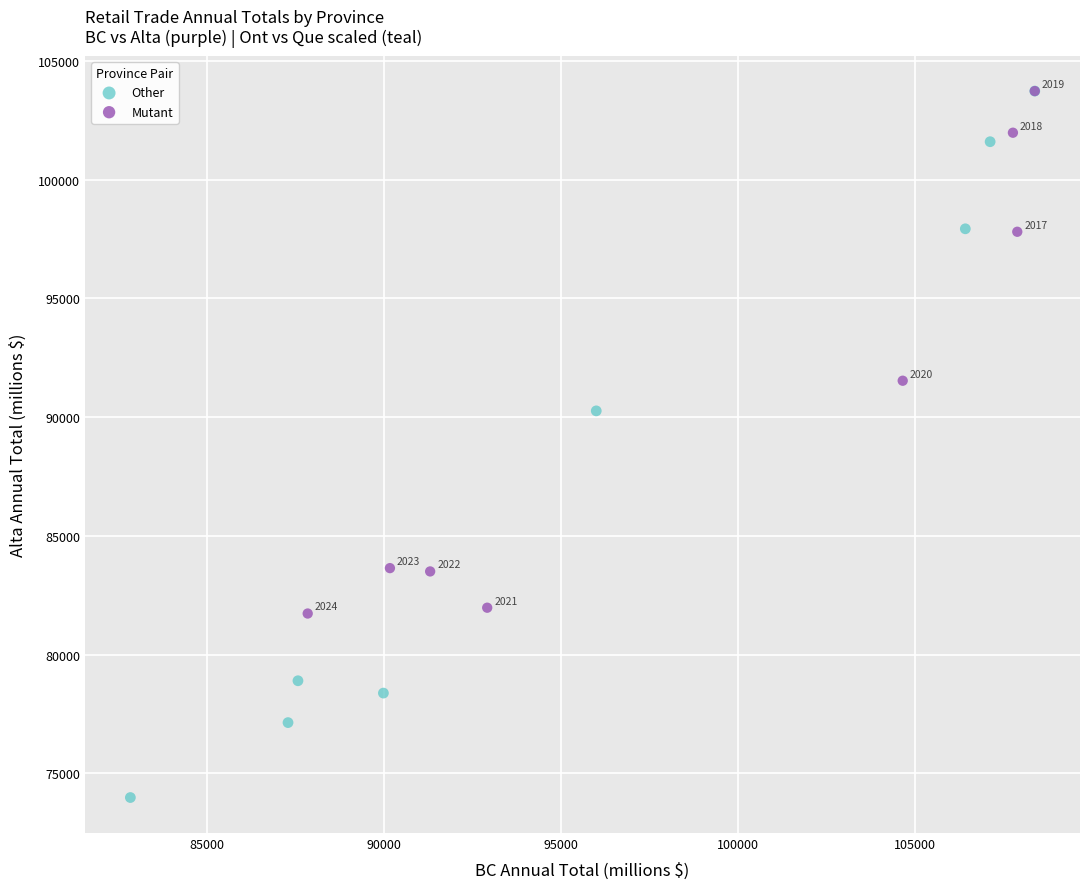

Which series reaches the minimum Y coordinate?

Other